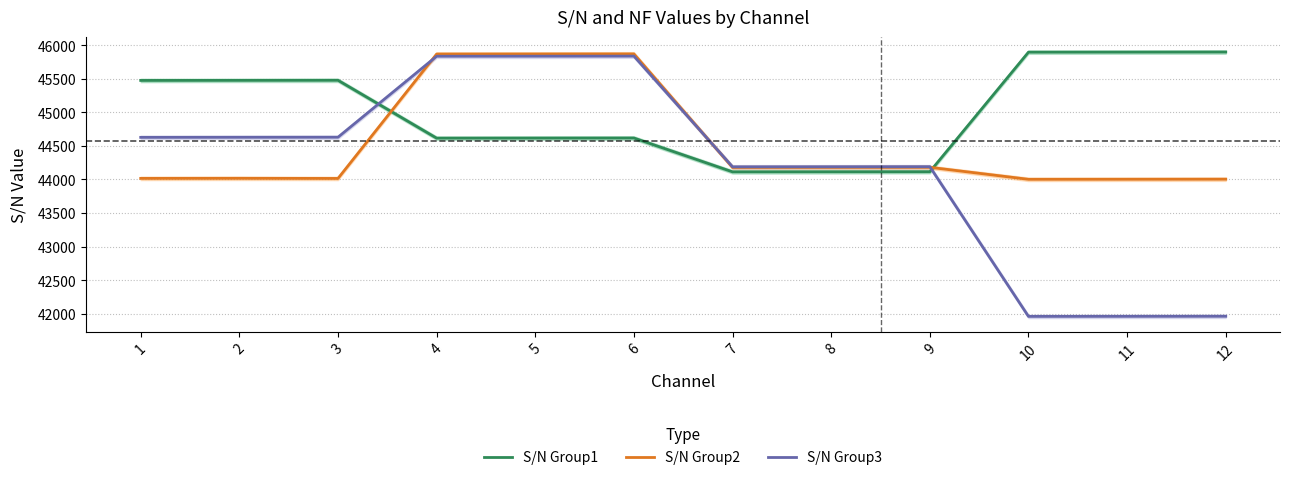

The value of S/N Group2 at 7 is 44178. True or false?

True